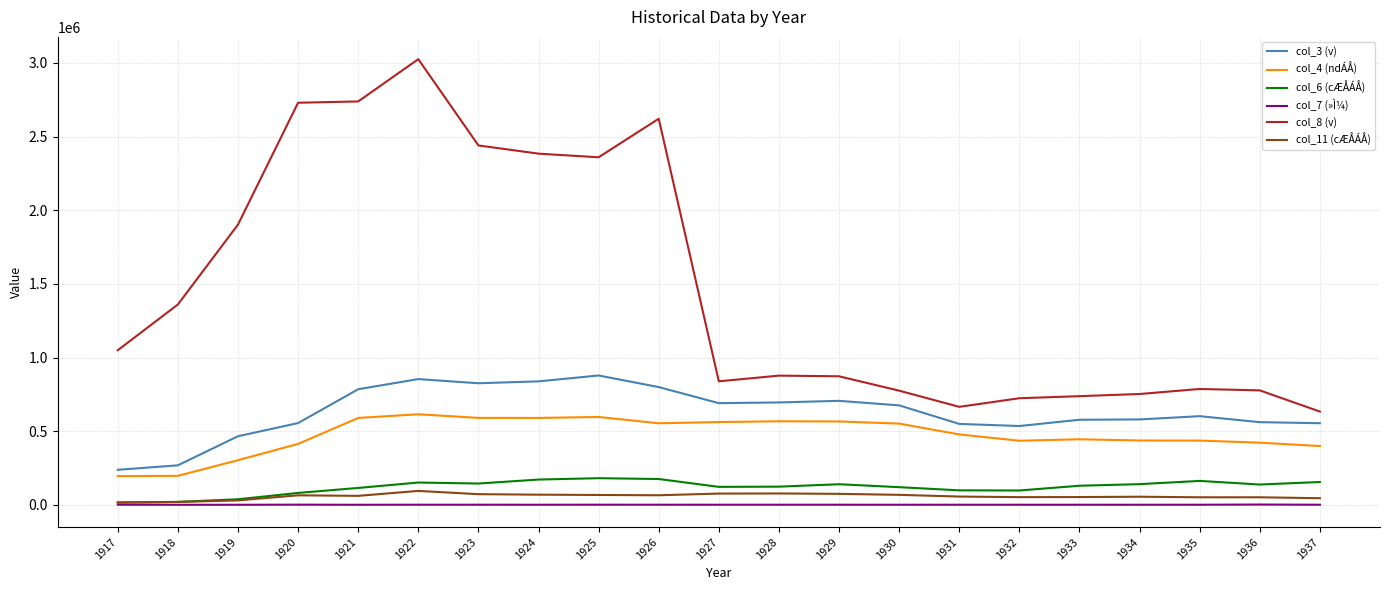

What is the highest value of the col_6 (cÆÅÁÅ) series?

180554